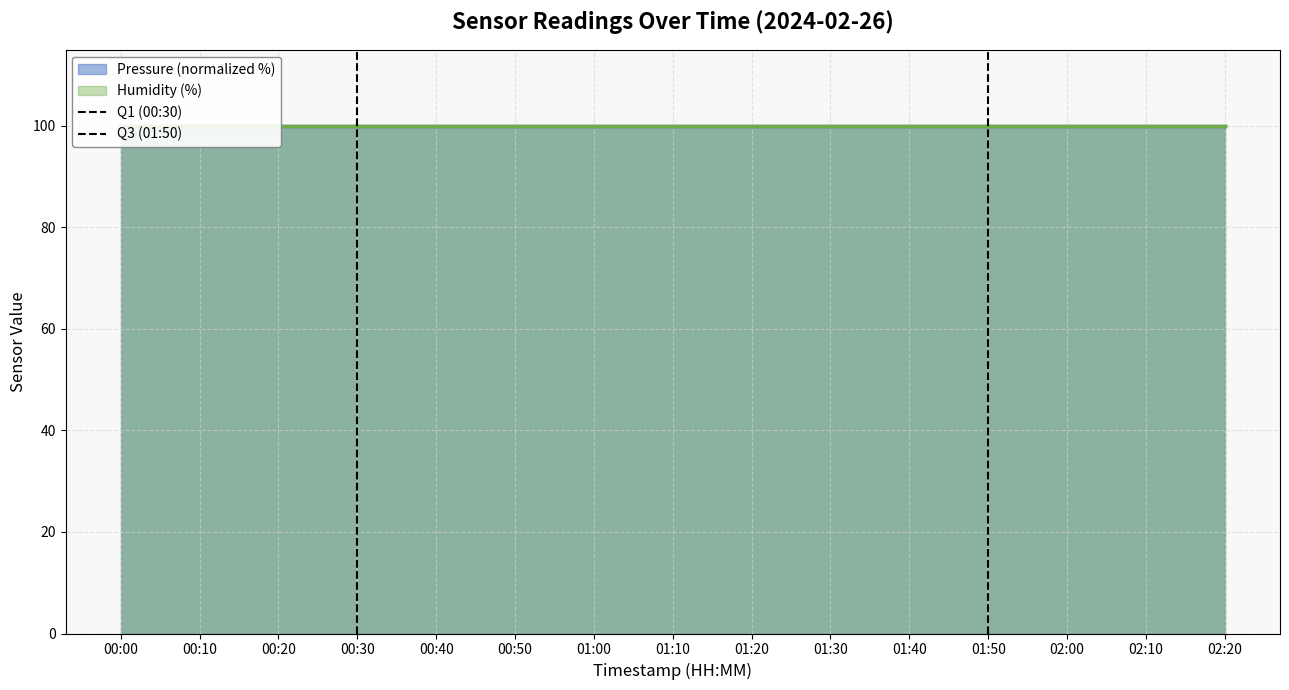

Which category has the highest value in the Q1 (00:30) series?

00:30